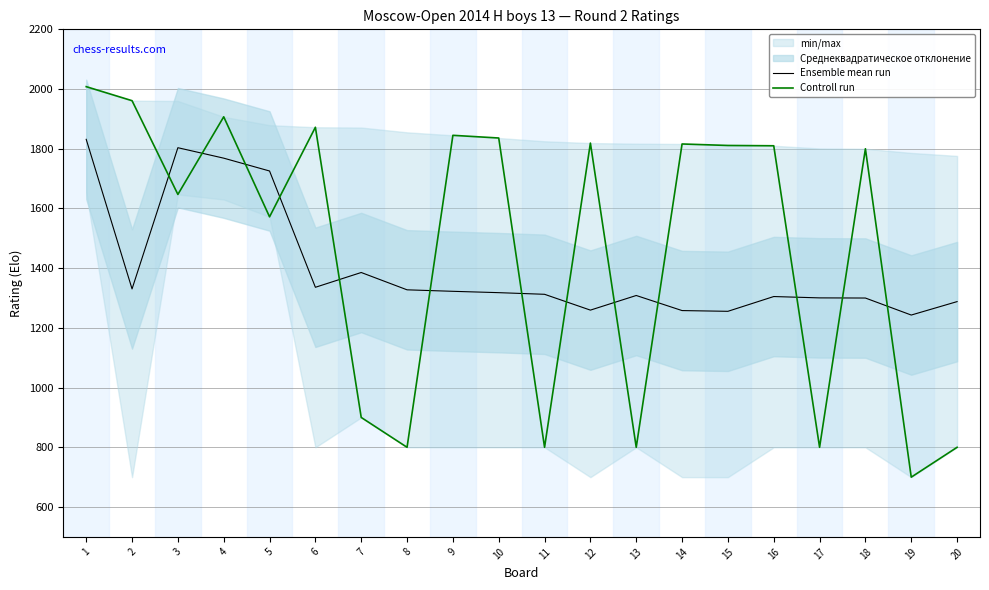

The value of Controll run at 17 is 800.0. True or false?

True